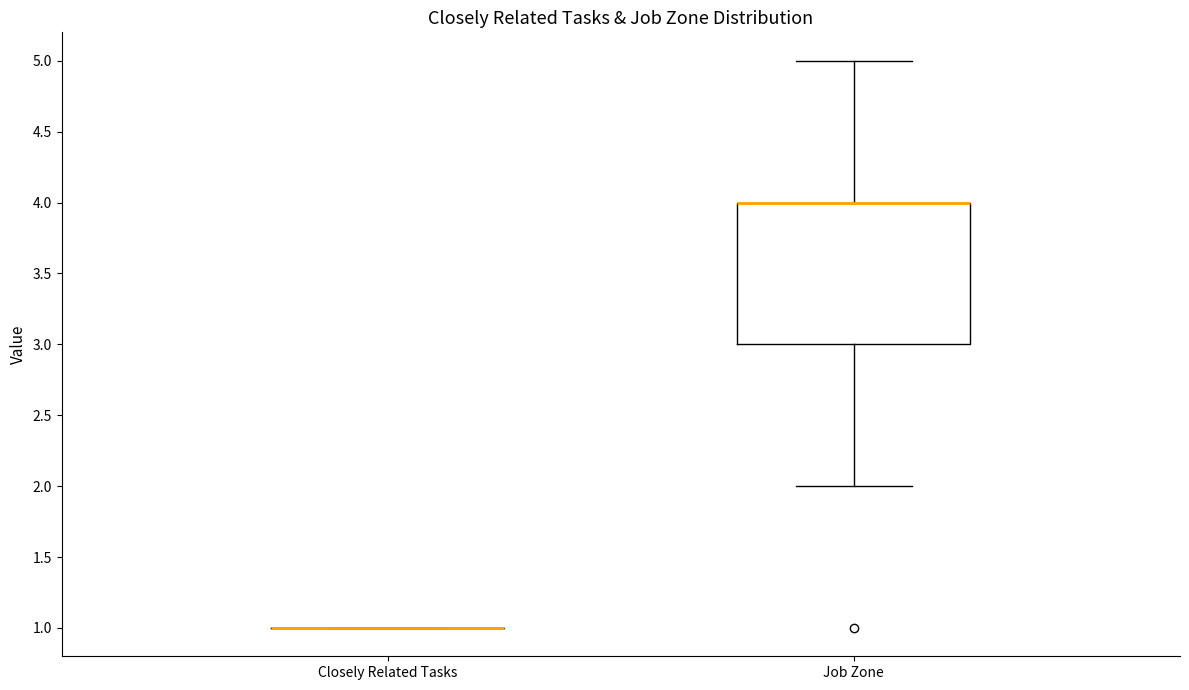

Comparing the boxes themselves (not the whiskers), which one is the tallest?

Job Zone